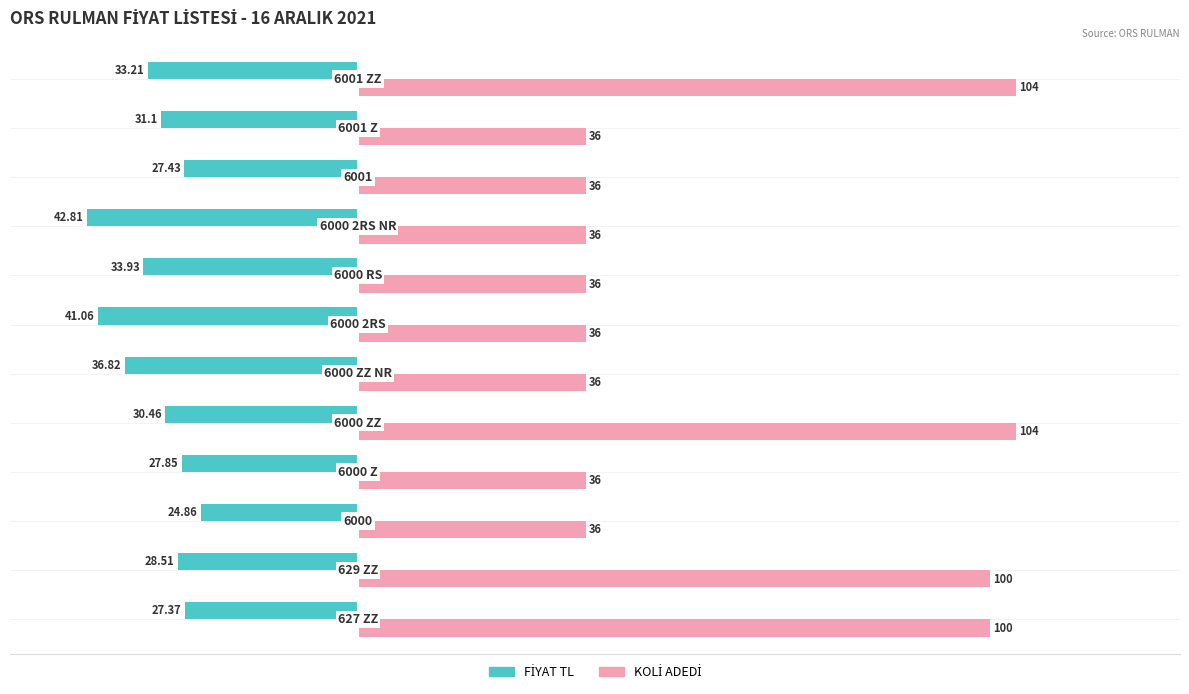

How many groups of bars are there?

12